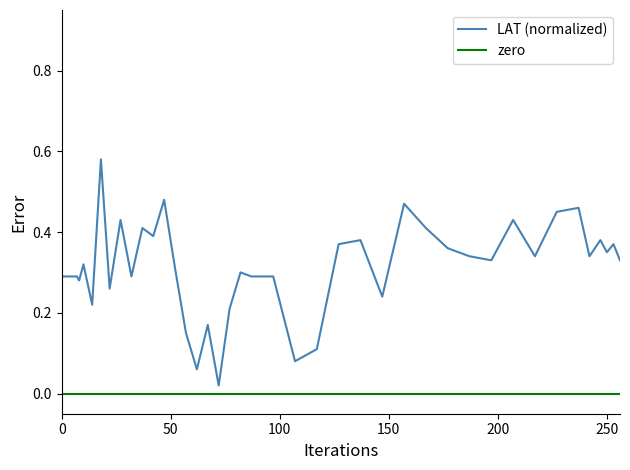

Which series has the widest spread of values?

LAT (normalized)